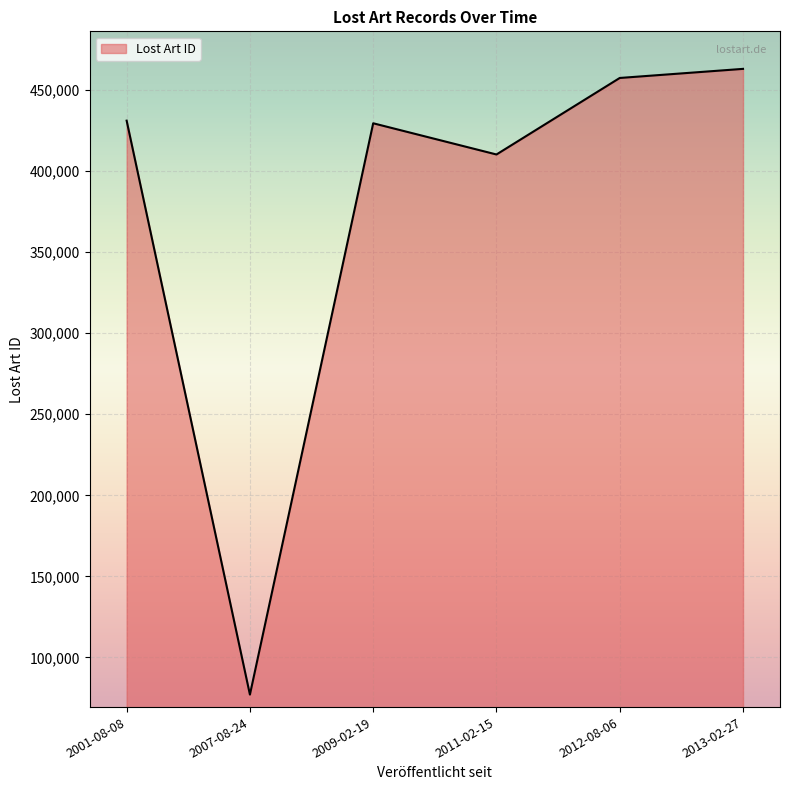

What is the smallest value displayed?

77109